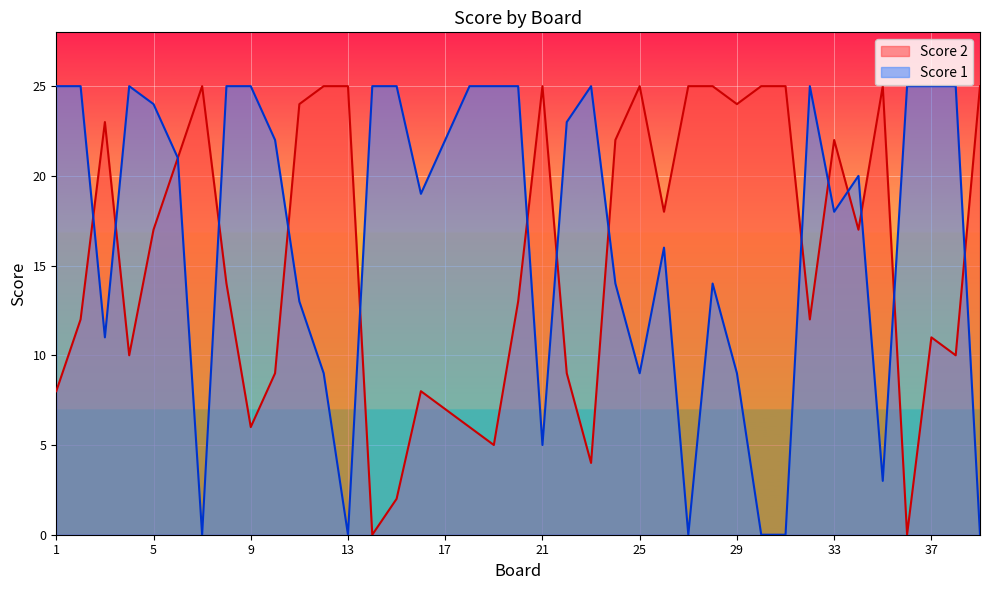

After their last crossing, which series has the higher values: Score 2 or Score 1?

Score 2